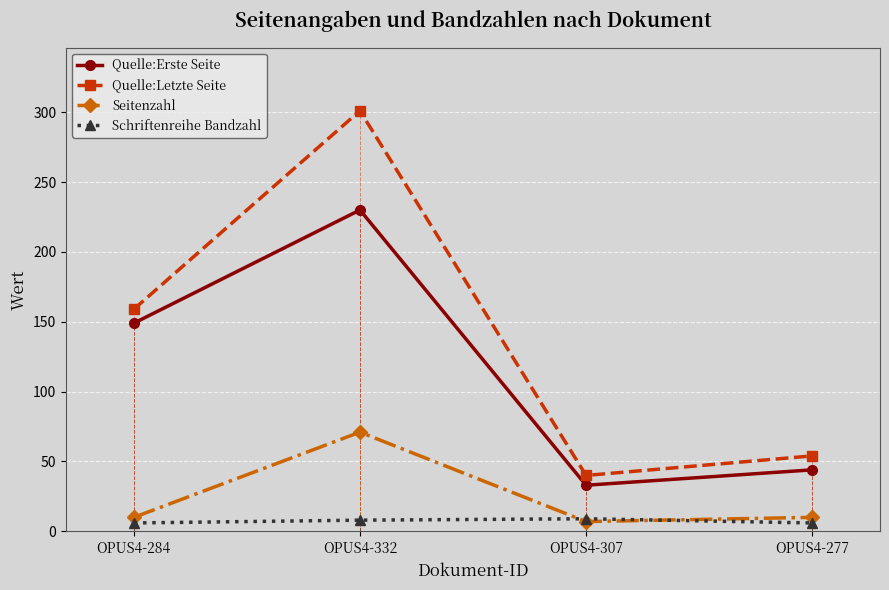

The value of Quelle:Letzte Seite at OPUS4-277 is 54. True or false?

True